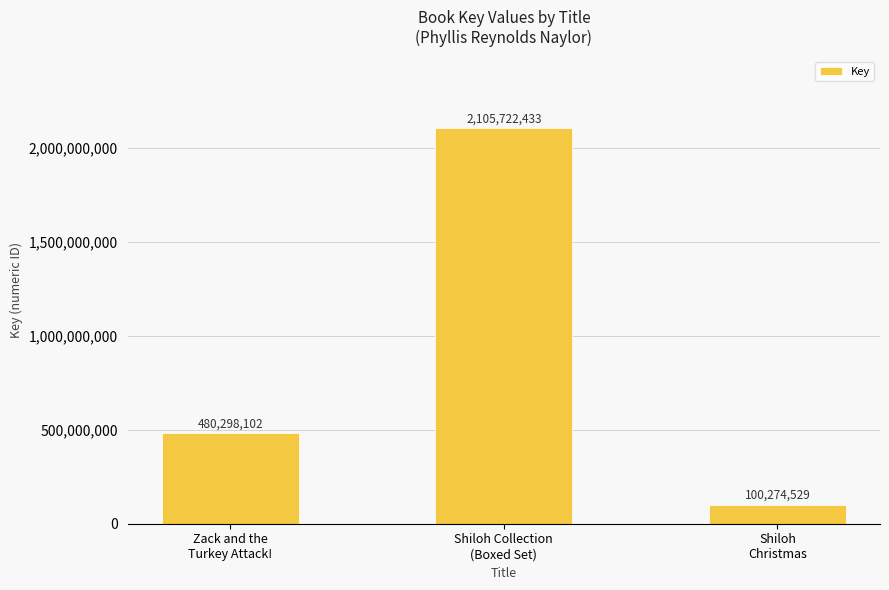

What is the smallest value displayed?

100274529